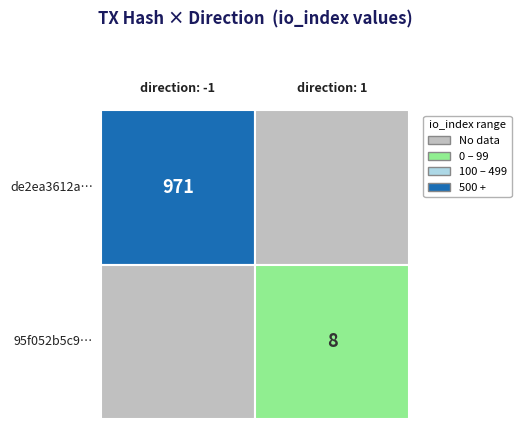

Reading left to right, extract all data points from this chart.

de2ea3612a8895e694eee2b5c278123175e0511: direction=-1	io_index=971
95f052b5c90786f1ad79dbf2f721e37c1c33ad0: direction=1	io_index=8